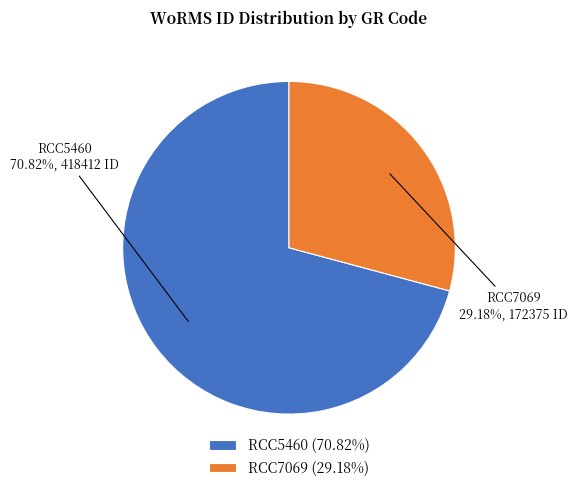

True or false: RCC7069 accounts for 20% of the total.

False